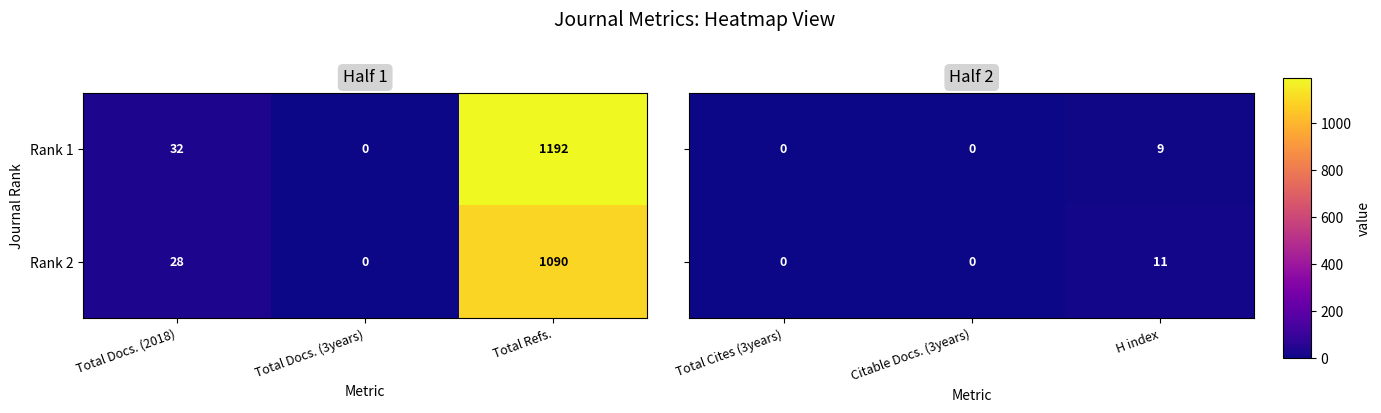

List the labels in order of Rank 1 value, smallest first.

Total Docs. (3years), Total Docs. (2018), Total Refs.